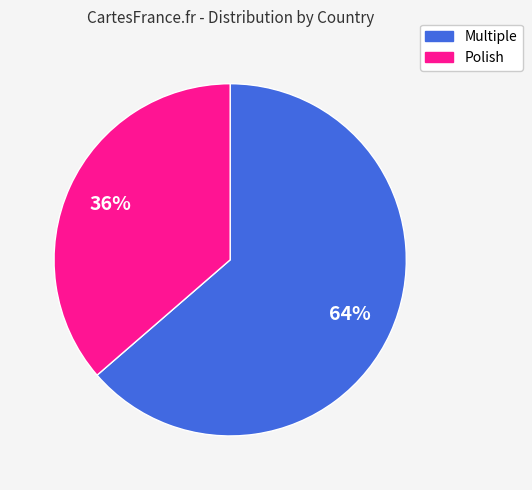

To the nearest percent, what portion does Multiple represent?

64%